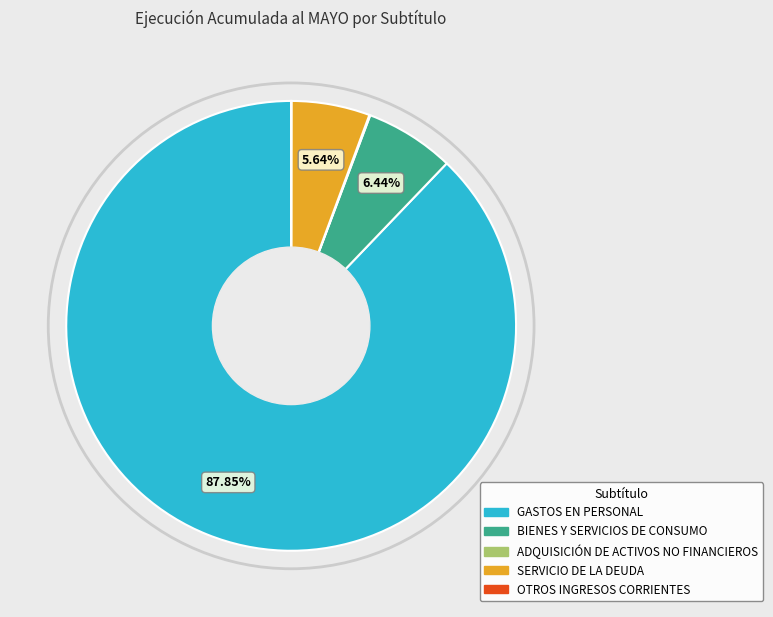

Which category has the biggest portion of the pie?

GASTOS EN PERSONAL